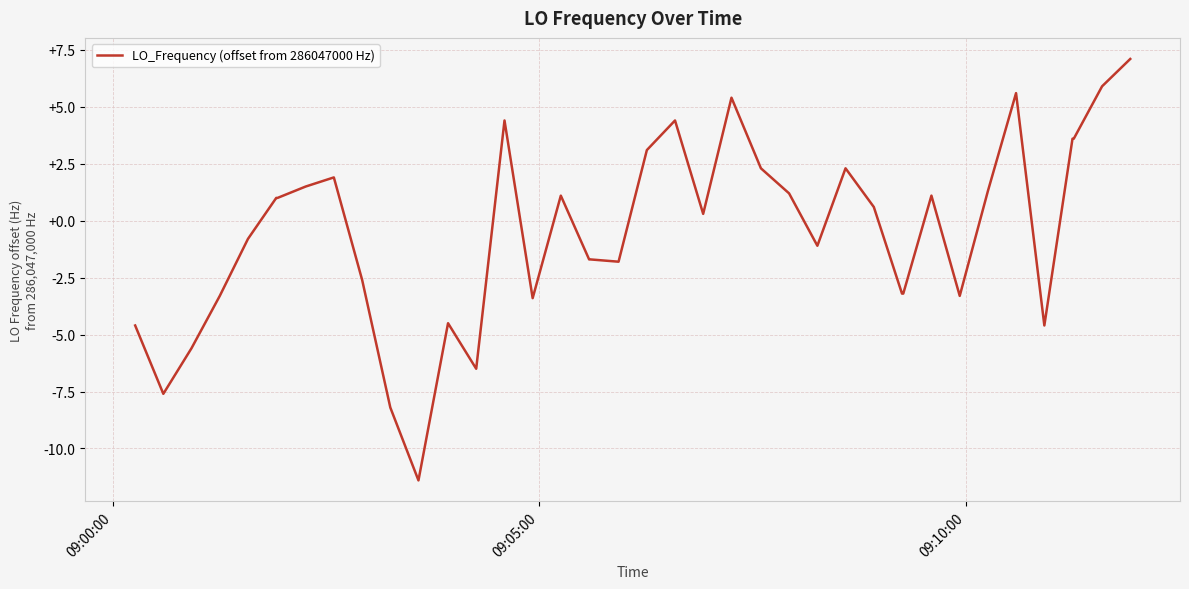

What is the maximum value shown in the chart?

7.1